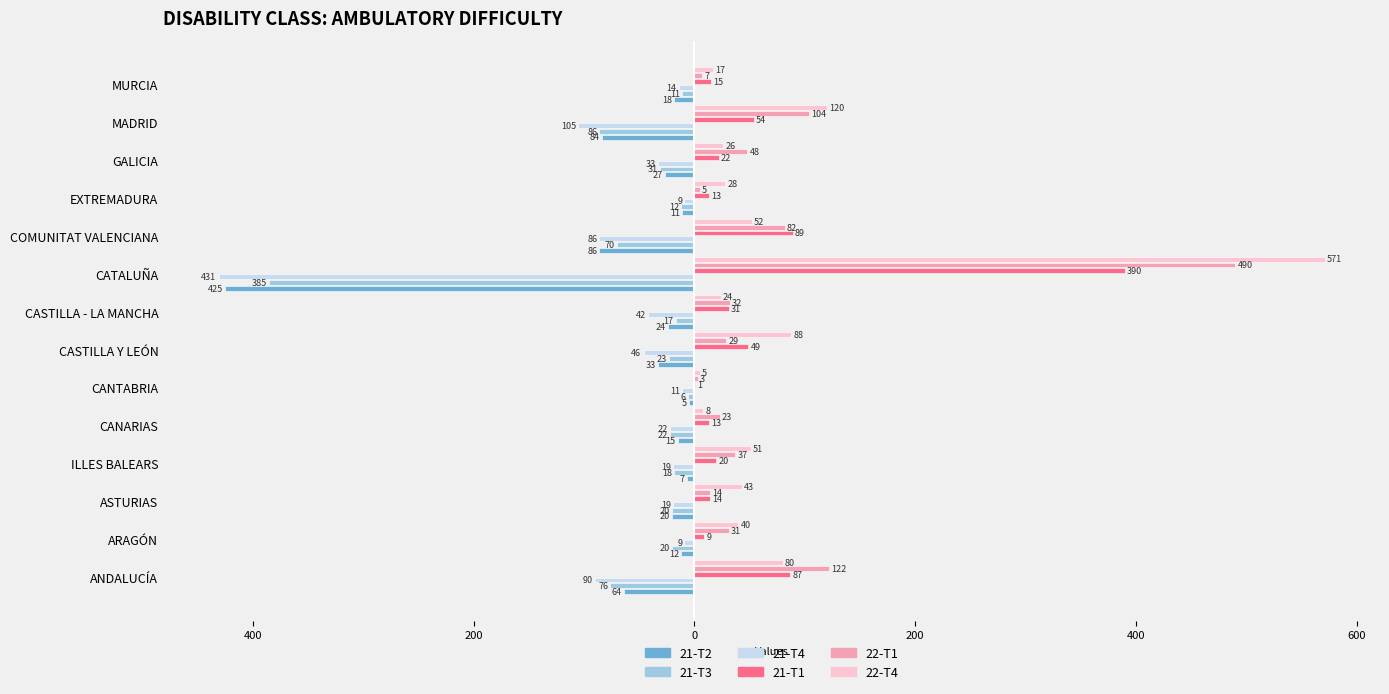

What are all the series names shown in the legend?

21-T2, 21-T3, 21-T4, 21-T1, 22-T1, 22-T4